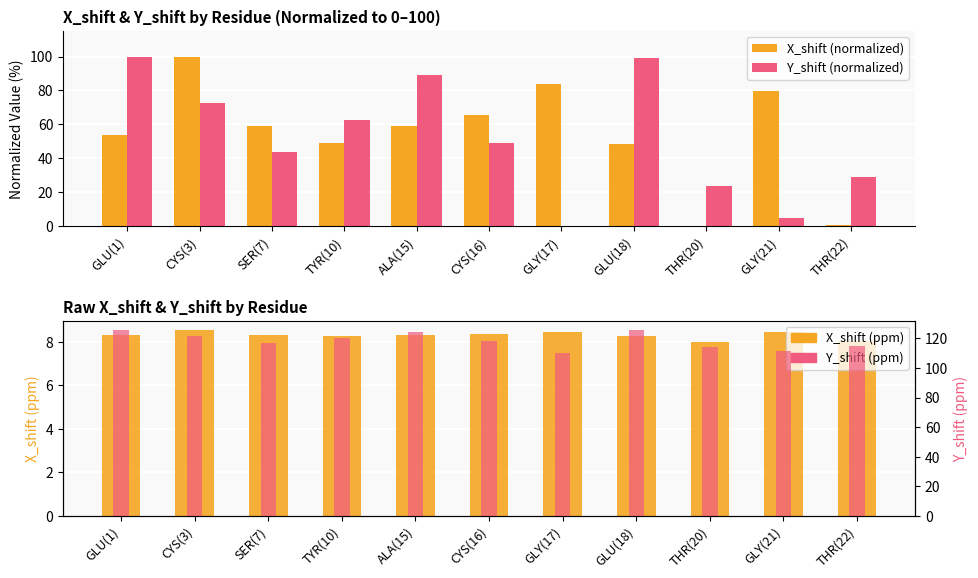

What is the average value of the X_shift (normalized) series?

54.6